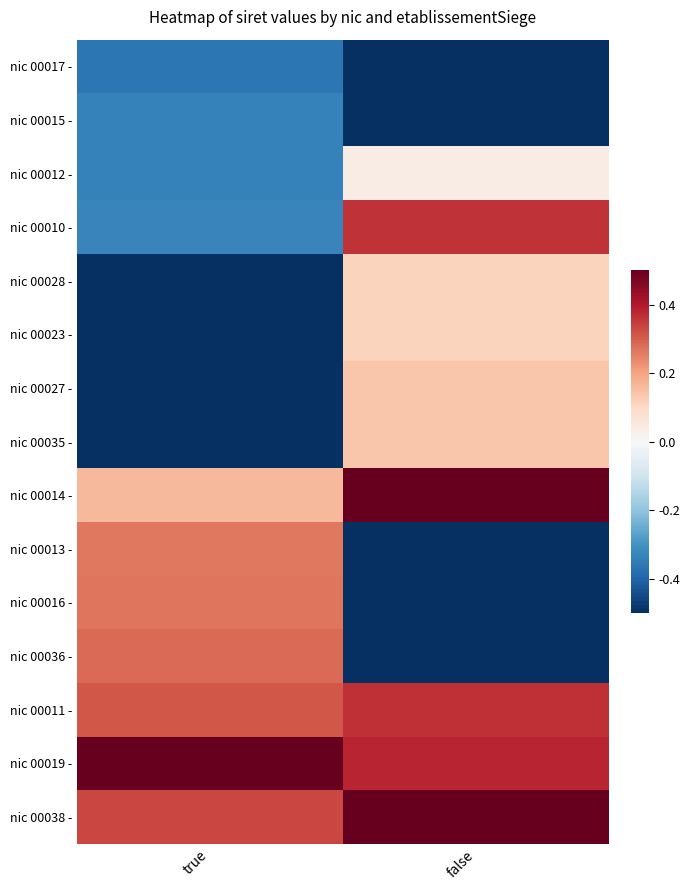

Which has a higher value, true or false?

true